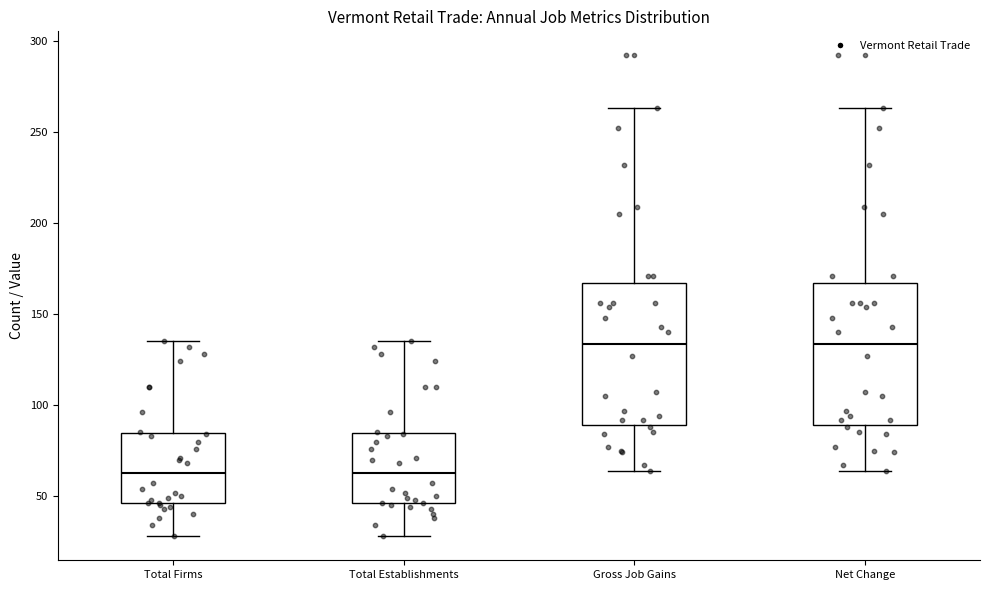

Reading left to right, transcribe this box plot: for each box, give where its median line is, the range the box spans, and where its two whiskers end, as read against the y-axis. The values are not printed on the chart, so give them approximately, as read against the axis.

Total Firms: median 65, box 45 to 85, whiskers 30 to 135
Total Establishments: median 65, box 45 to 85, whiskers 30 to 135
Gross Job Gains: median 135, box 90 to 165, whiskers 65 to 265
Net Change: median 135, box 90 to 165, whiskers 65 to 265